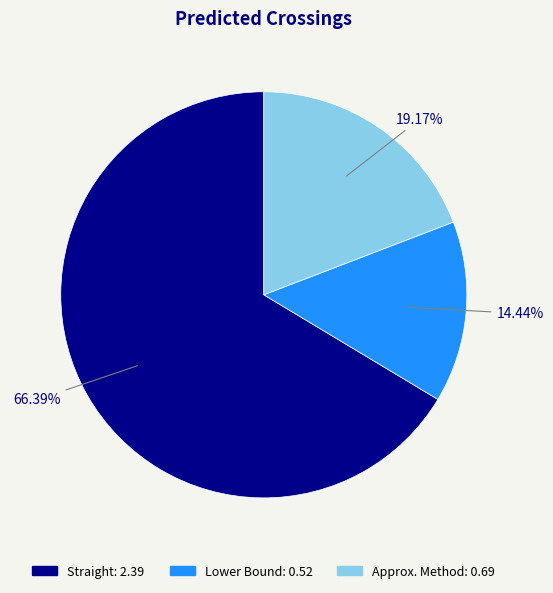

How many segments does this pie chart have?

3